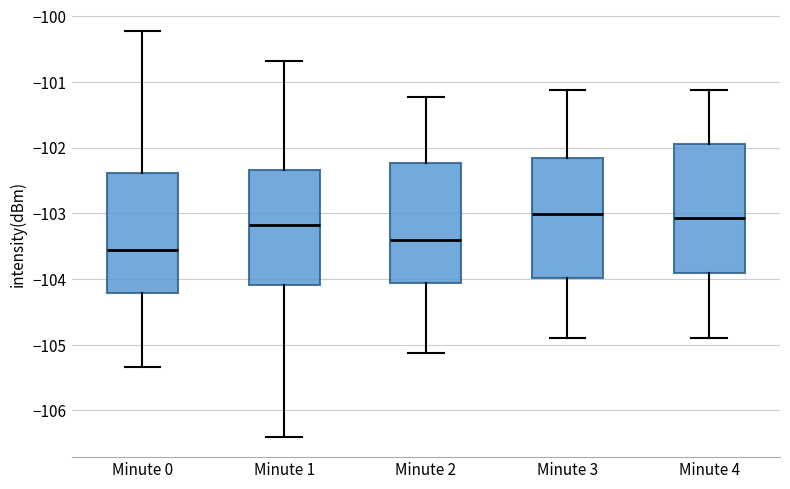

Reading left to right, read every box against the y-axis: the position of its median line, the range the box covers, and the ends of its whiskers. The values are not printed on the chart, so give them approximately, as read against the axis.

Minute 0: median -103.6, box -104.2 to -102.4, whiskers -105.3 to -100.2
Minute 1: median -103.2, box -104.1 to -102.3, whiskers -106.4 to -100.7
Minute 2: median -103.4, box -104.1 to -102.2, whiskers -105.1 to -101.2
Minute 3: median -103.0, box -104.0 to -102.2, whiskers -104.9 to -101.1
Minute 4: median -103.1, box -103.9 to -101.9, whiskers -104.9 to -101.1